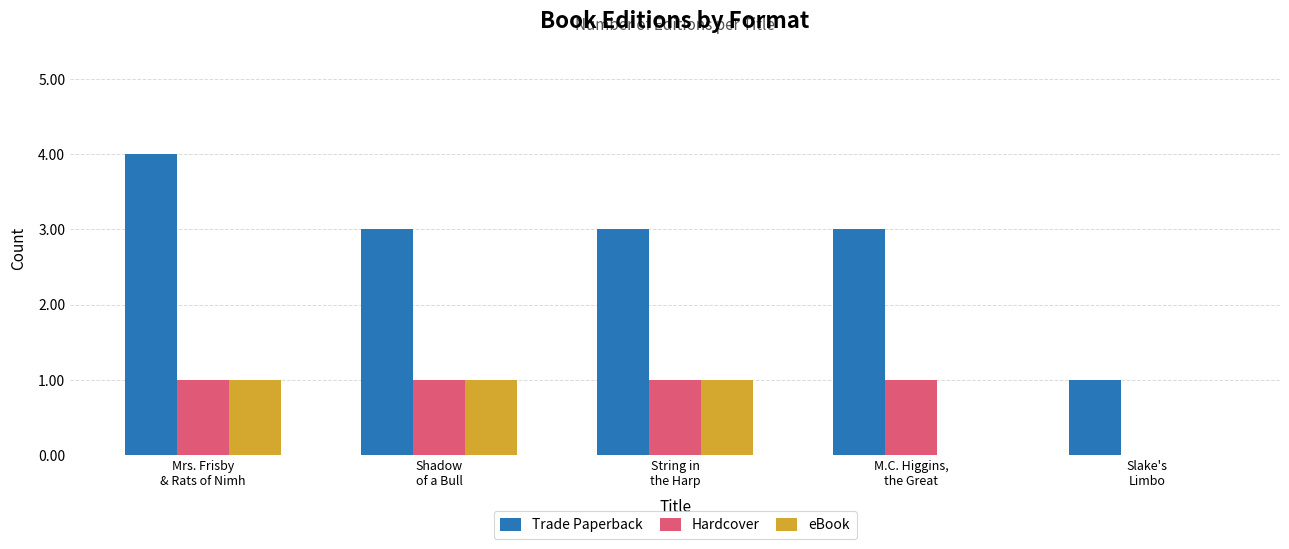

The value of Hardcover at String in
the Harp is 1. True or false?

True